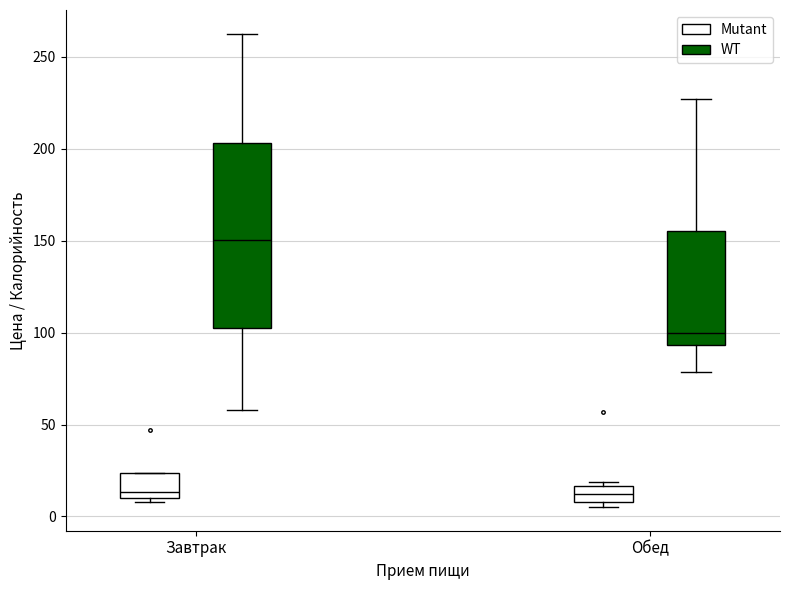

Where does the upper whisker of the box for Обед (WT) end on the y-axis? The values are not printed on the chart, so give them approximately, as read against the axis.

225